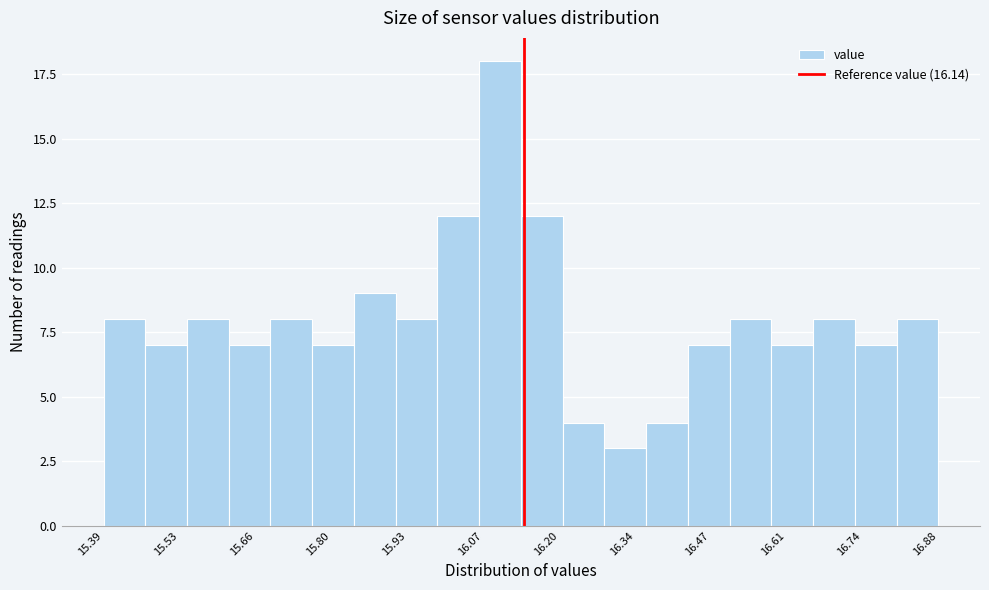

Read against the x-axis, roughly where is the centre of the tallest bar?

16.10